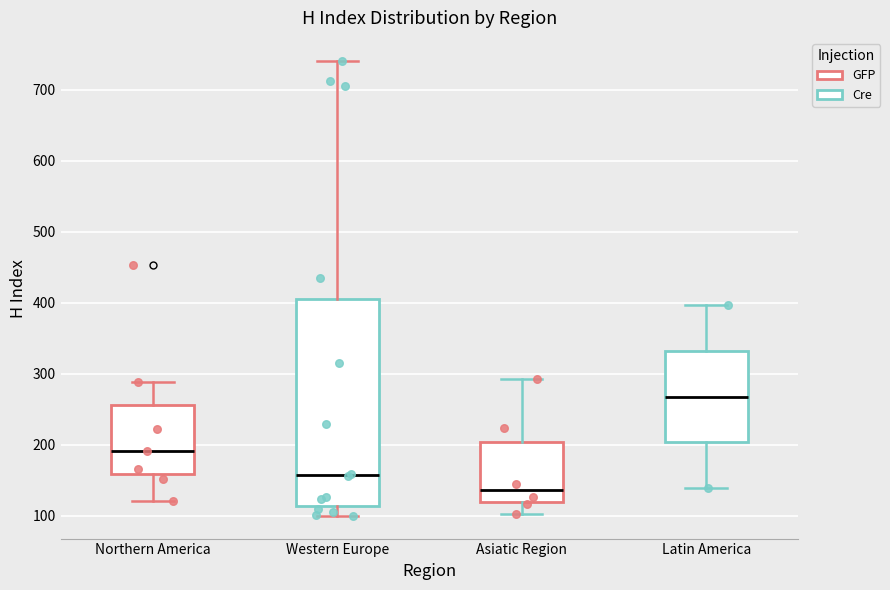

Reading left to right, transcribe this box plot: for each box, give where its median line is, the range the box spans, and where its two whiskers end, as read against the y-axis. The values are not printed on the chart, so give them approximately, as read against the axis.

Northern America: median 190, box 160 to 260, whiskers 120 to 290
Western Europe: median 160, box 110 to 410, whiskers 100 to 740
Asiatic Region: median 140, box 120 to 200, whiskers 100 to 290
Latin America: median 270, box 200 to 330, whiskers 140 to 400